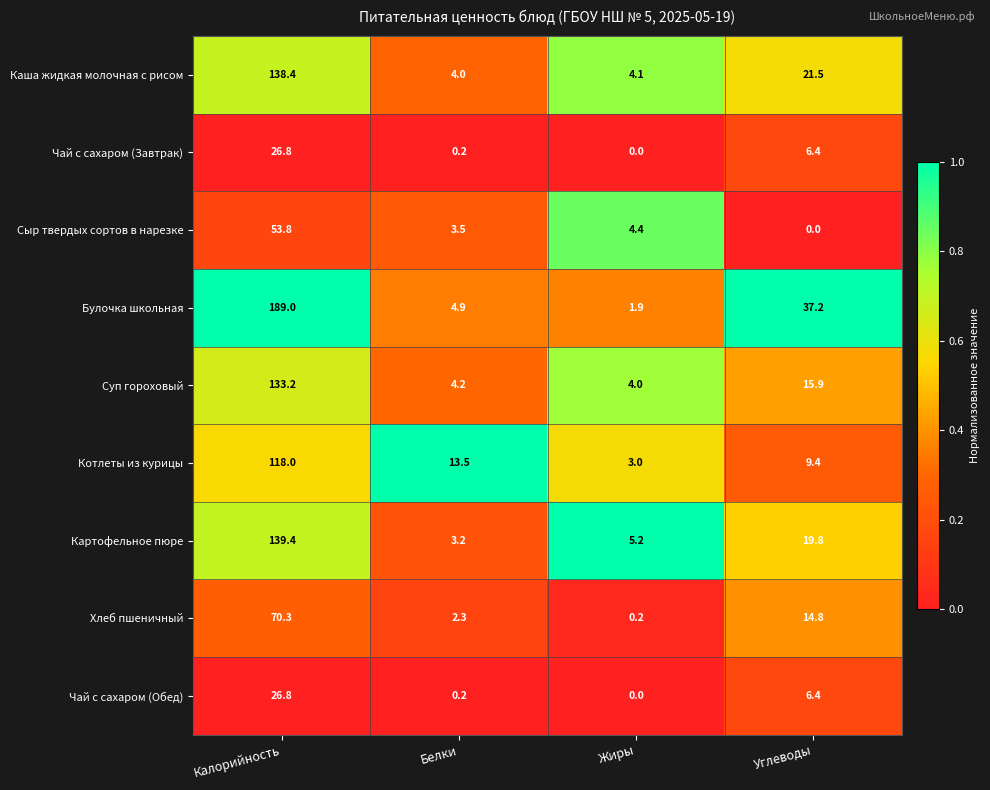

Rank the categories by Котлеты из курицы value from highest to lowest.

Калорийность, Белки, Углеводы, Жиры